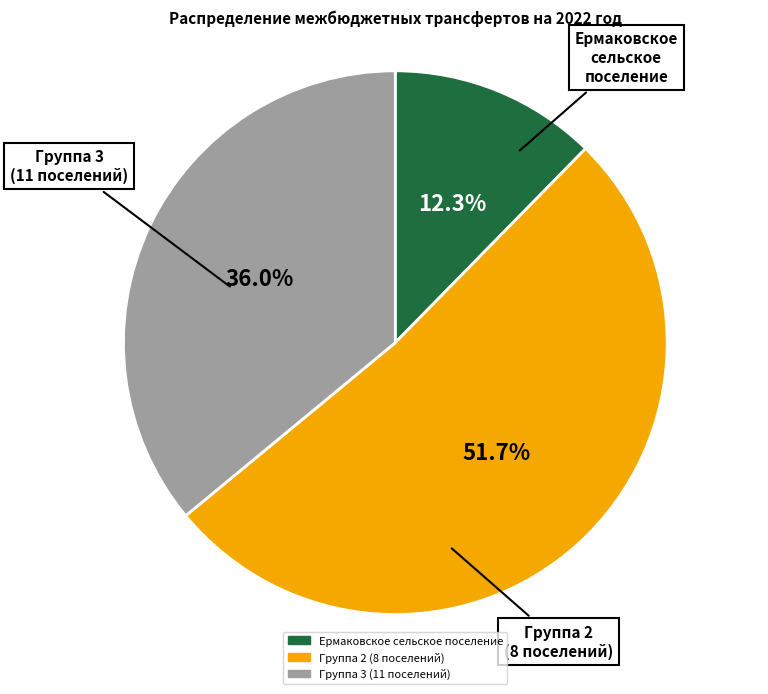

How many slices are in this pie chart?

3